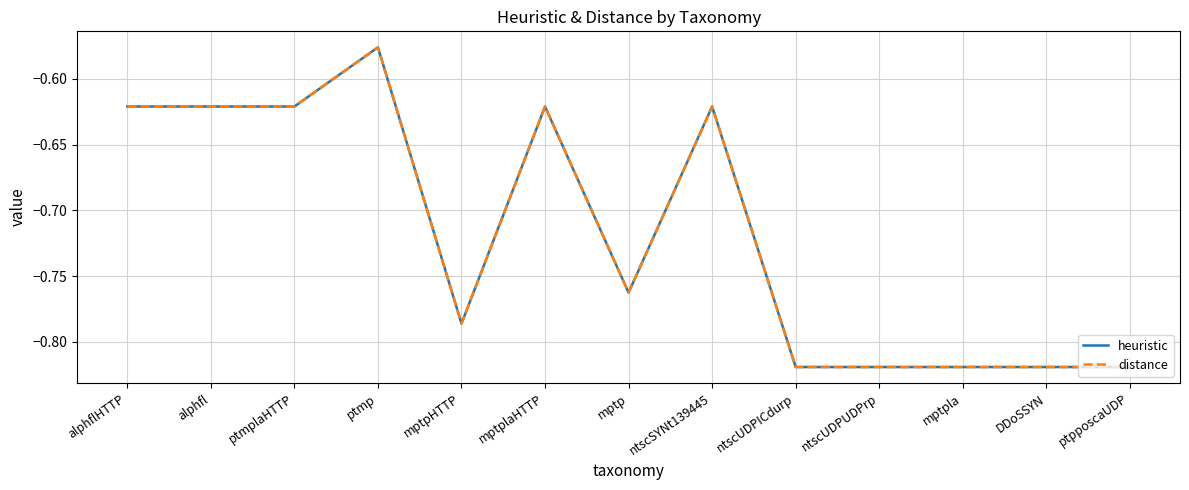

True or false: distance and heuristic cross at least once.

False